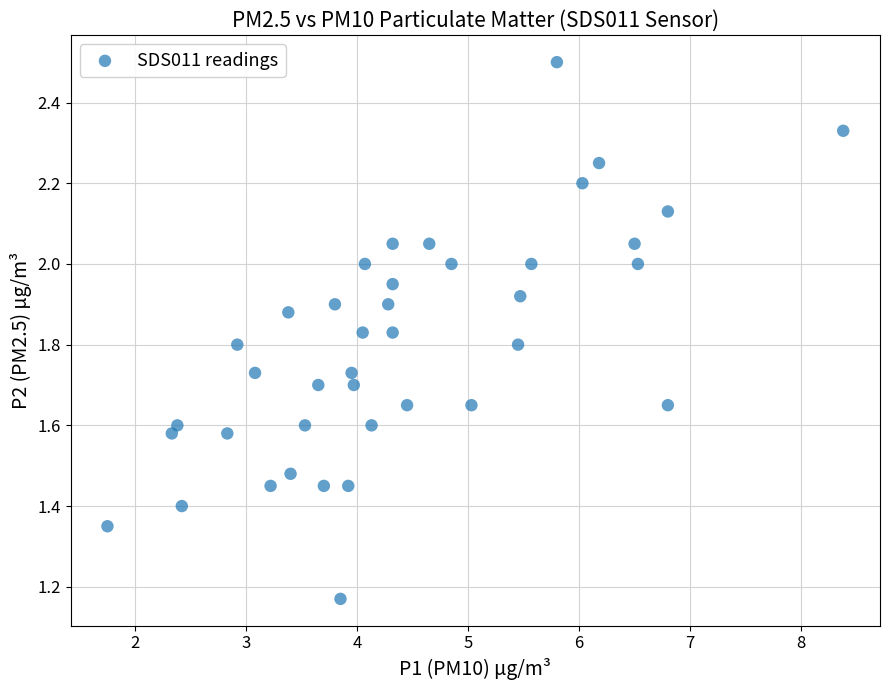

What is the range of X values (max minus min)?

6.6